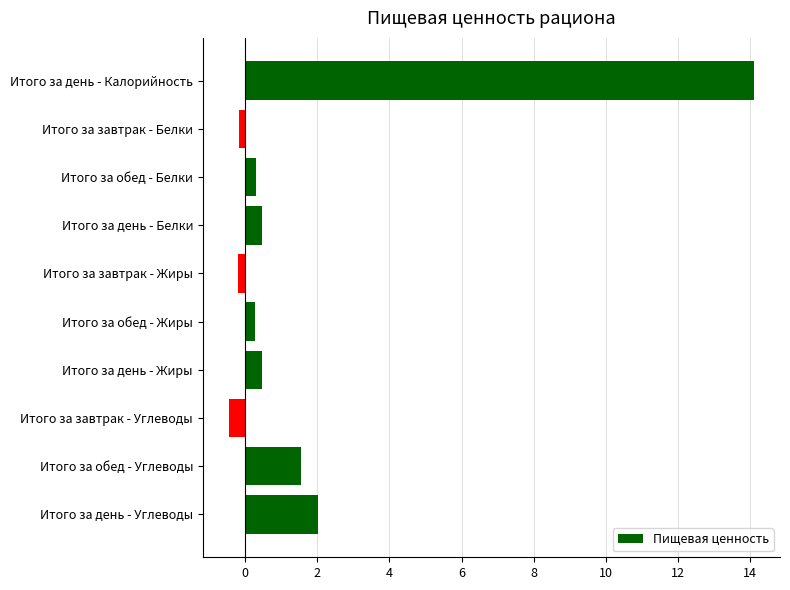

What is the difference between the second highest and second lowest values?

2.2